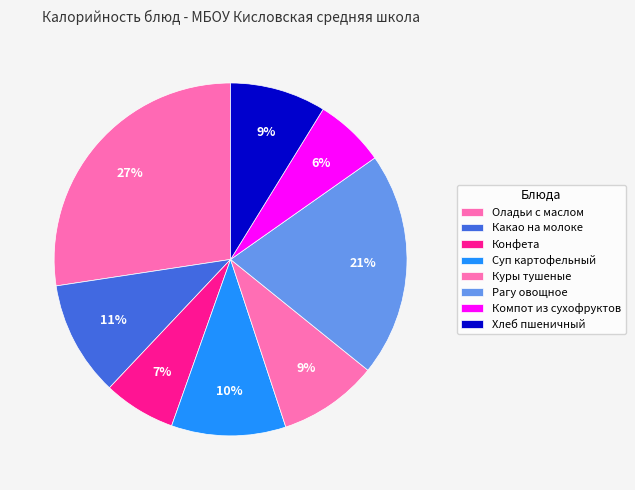

To the nearest percent, what is the difference between the Суп картофельный and Оладьи с маслом slice percentages?

17%